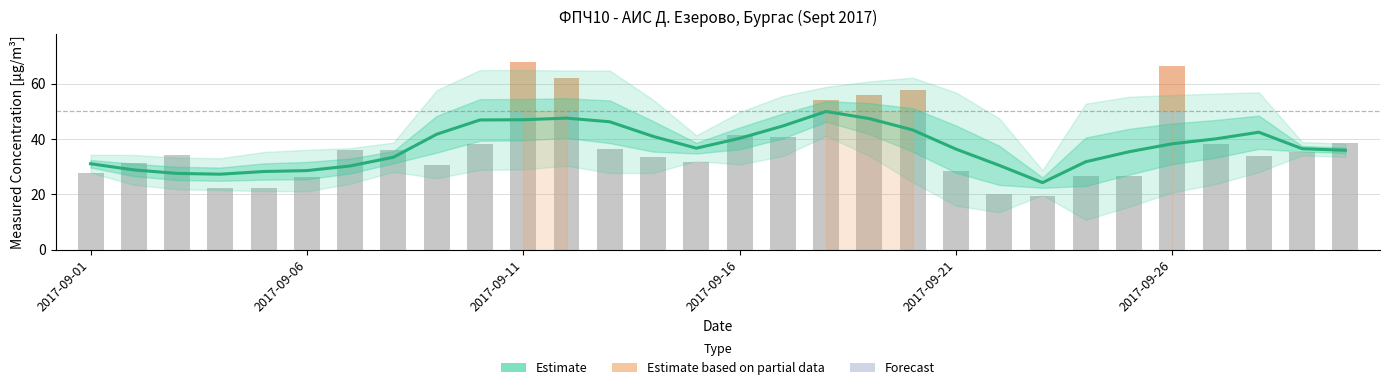

What is the smallest value displayed?

24.2